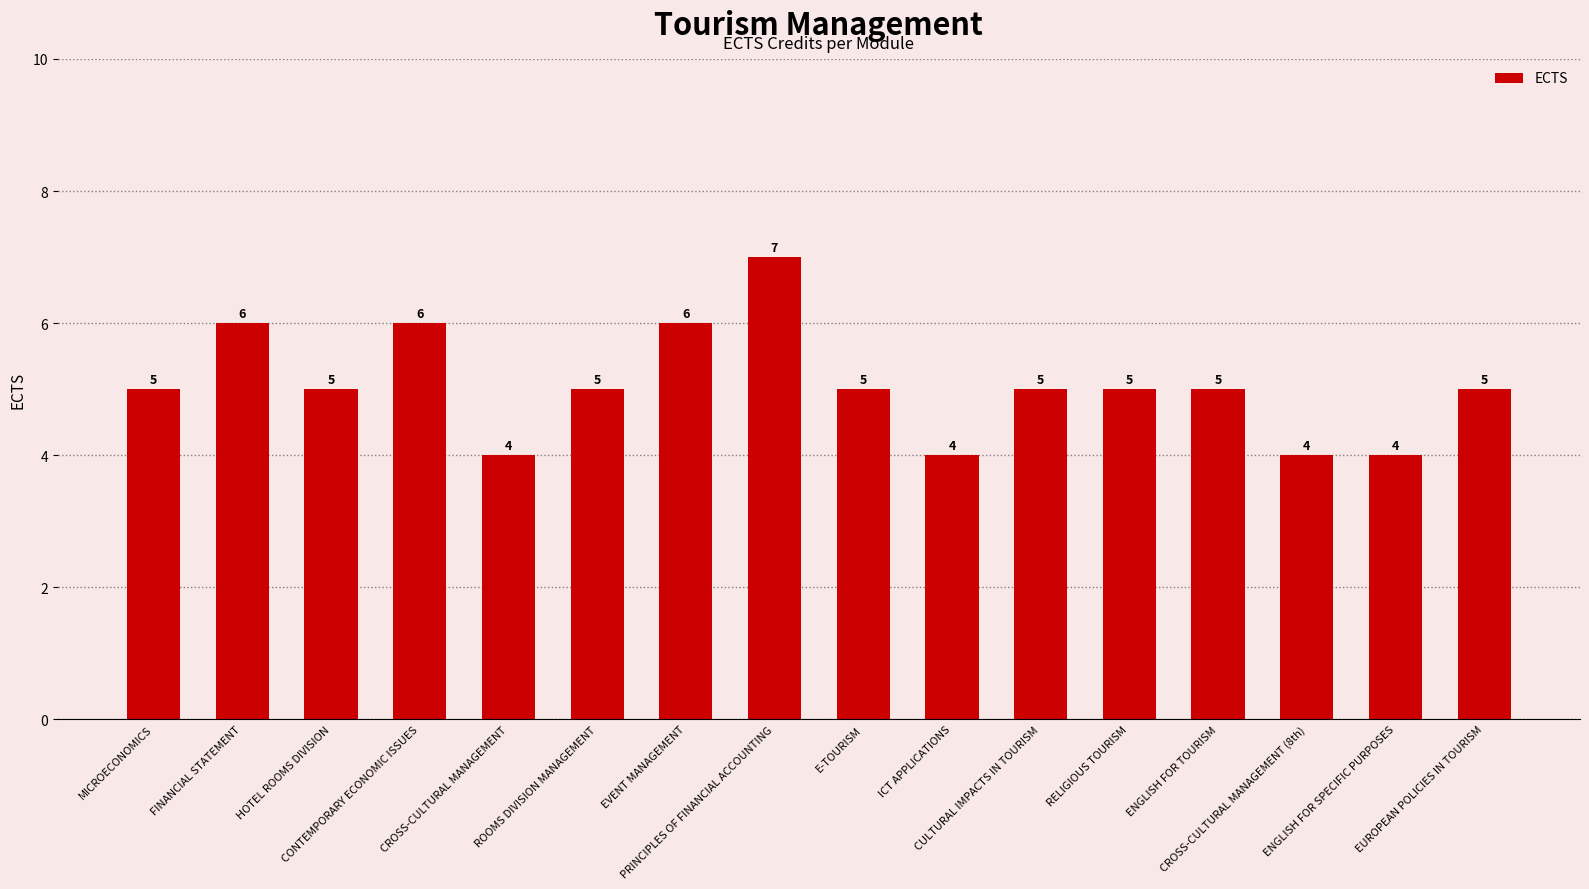

How many values are between 5 and 6?

11